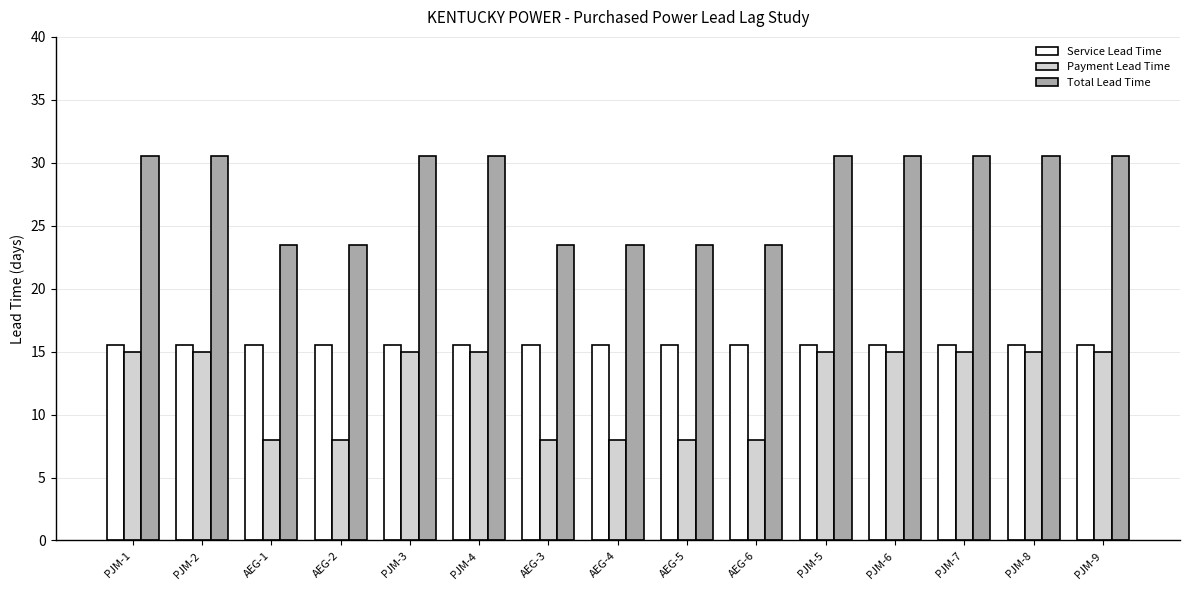

Rank the series by their average value, from highest to lowest.

Total Lead Time, Service Lead Time, Payment Lead Time